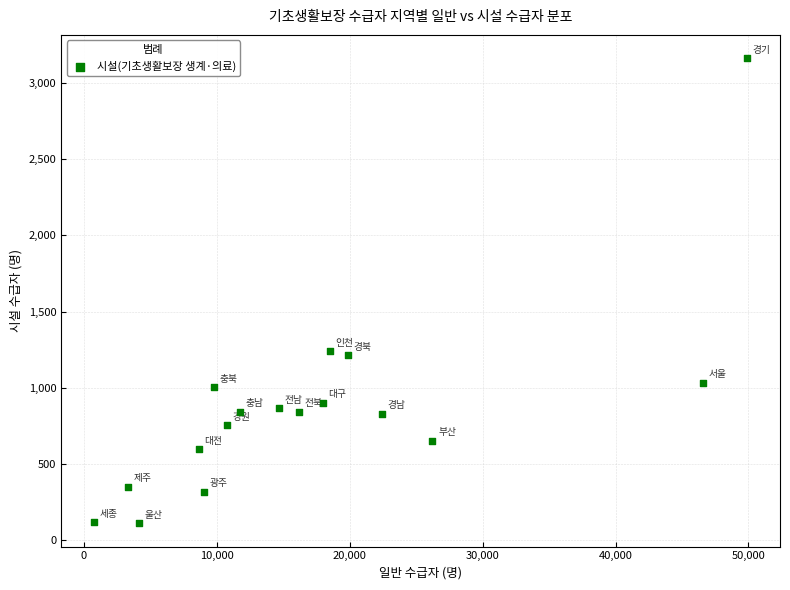

What is the range of Y values (max minus min)?

3051